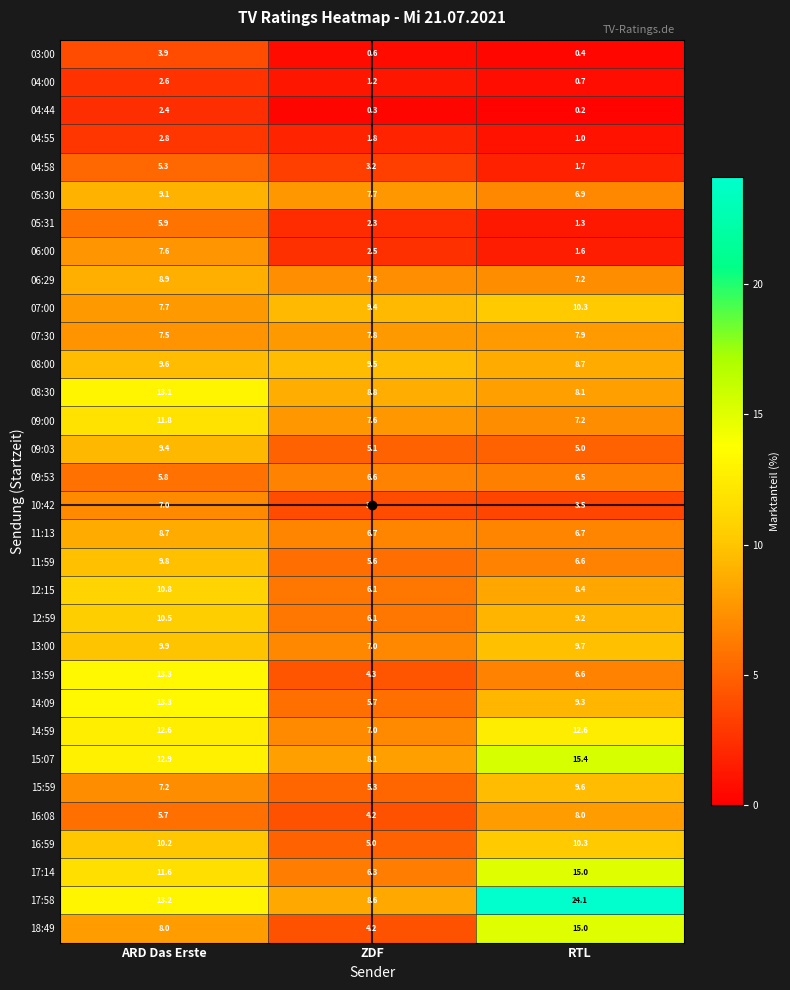

True or false: 07:30 has a value of 7.8 at ZDF.

True